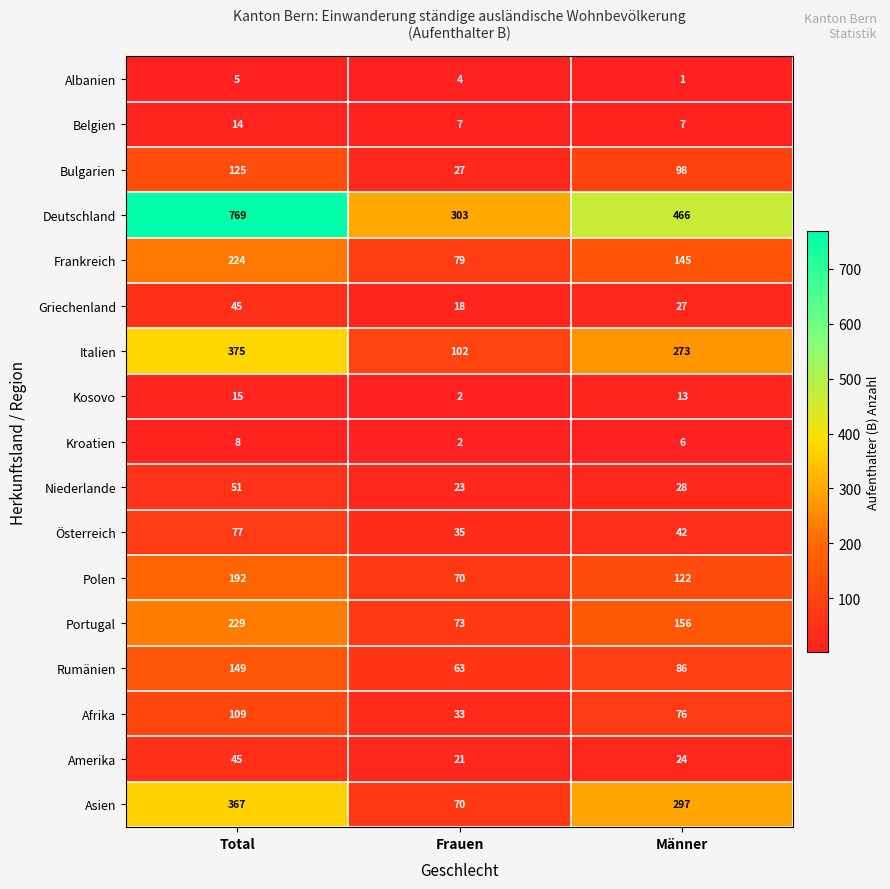

List the labels in order of Deutschland value, largest first.

Total, Männer, Frauen